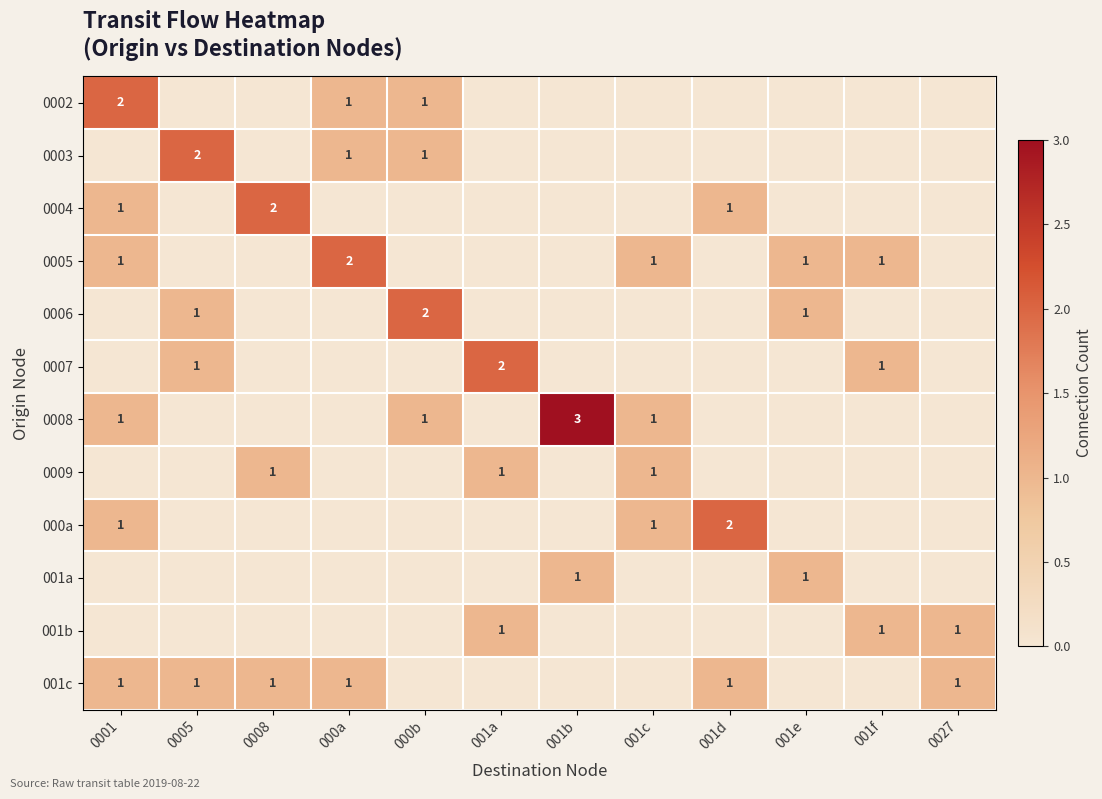

The value of 0006 at 000b is 1. True or false?

False